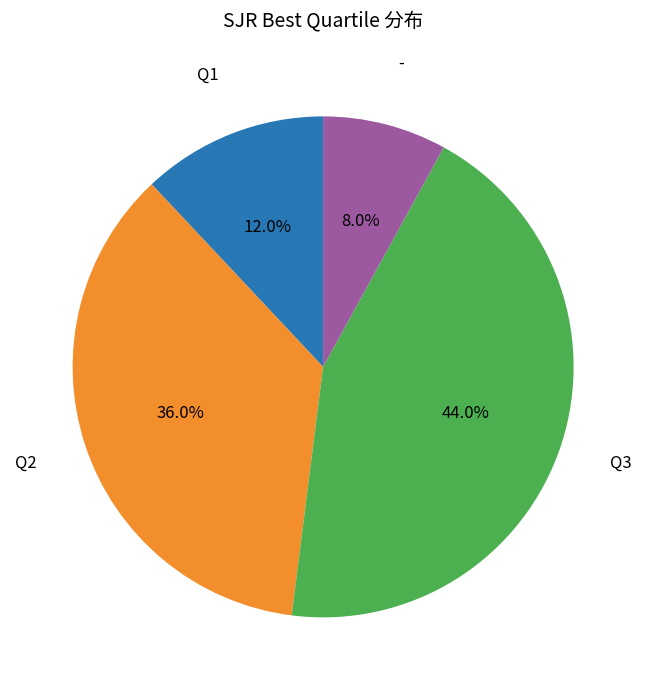

Does any single category account for the majority?

No